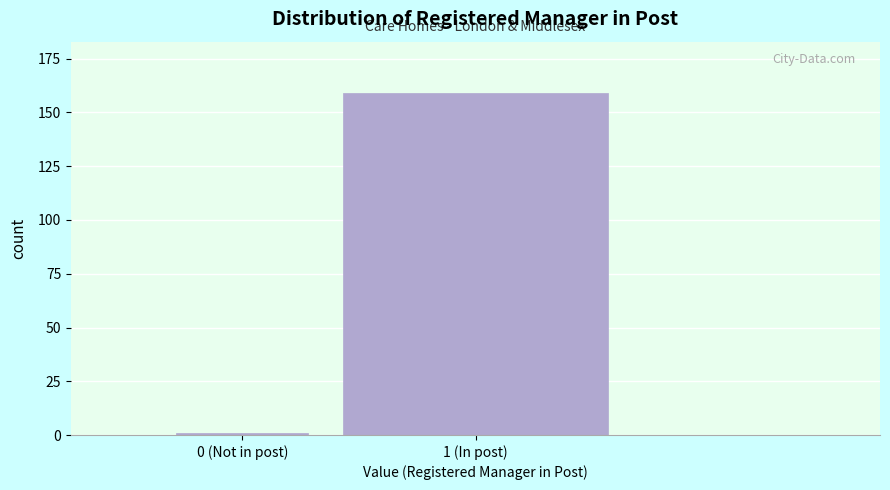

Reading left to right, what are all the values shown in this chart?

1	159